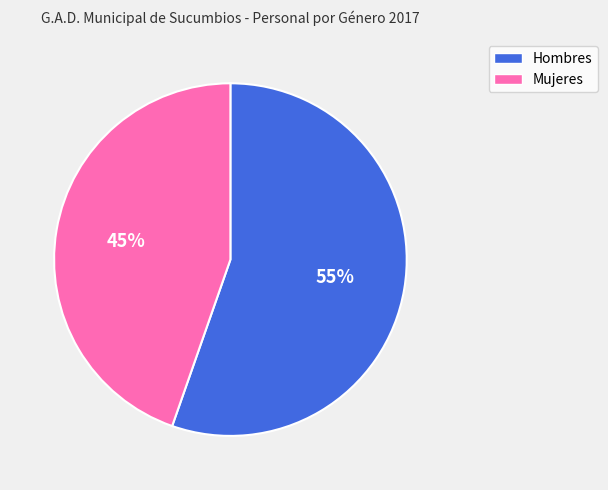

Is there any slice that represents more than half of the pie?

Yes